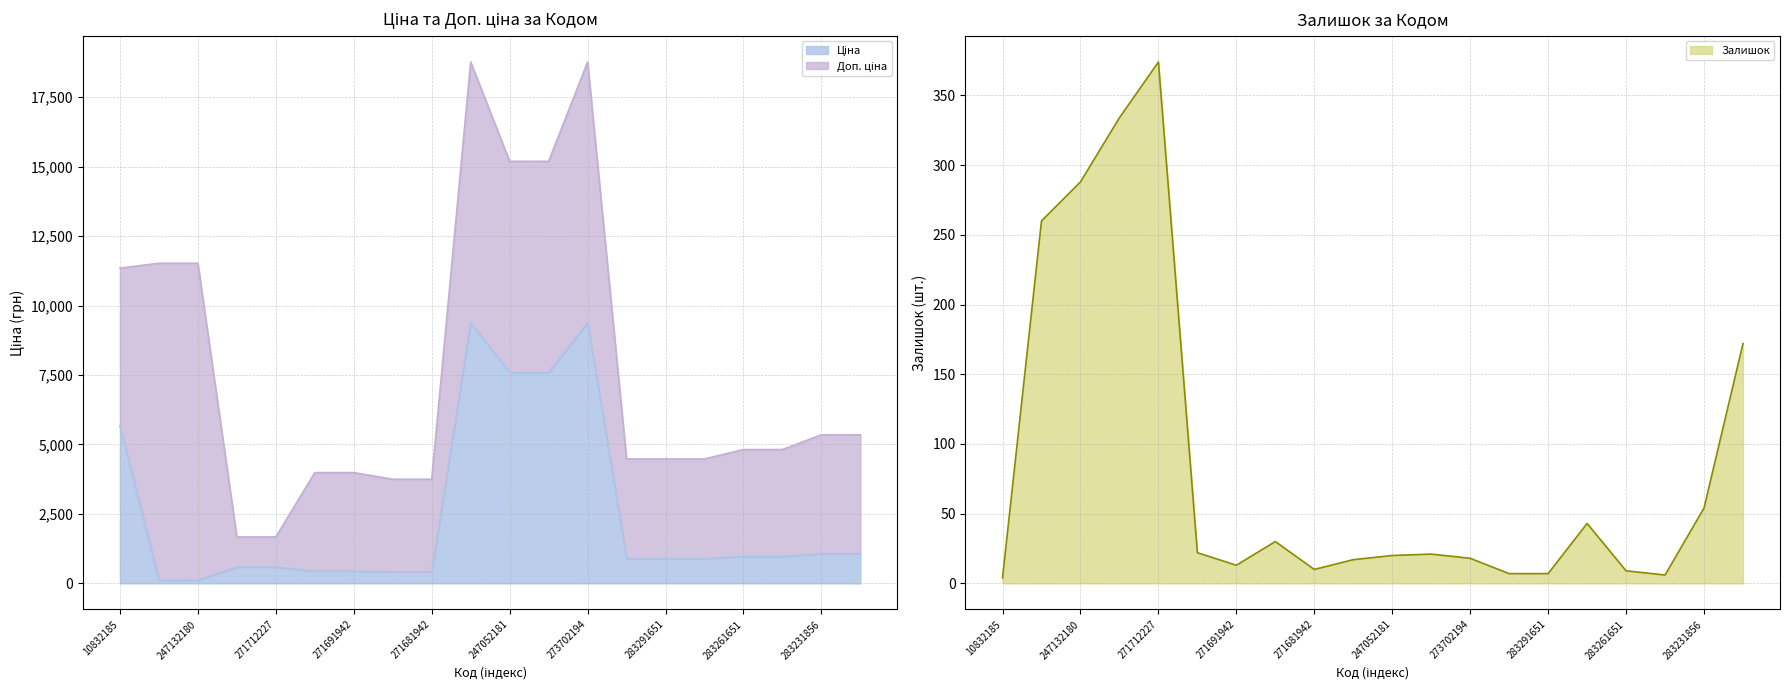

Reading left to right, extract all data points from this chart.

Ціна: 5673.8	114.1	114.1	589.9	589.9	443.1	443.1	416.6	416.6	9384.0	7596.5	7596.5	9384.0	895.9	895.9	895.9	963.5	963.5	1069.8	1069.8
Залишок: 4.0	260.0	288.0	334.0	374.0	22.0	13.0	30.0	10.0	17.0	20.0	21.0	18.0	7.0	7.0	43.0	9.0	6.0	54.0	172.0